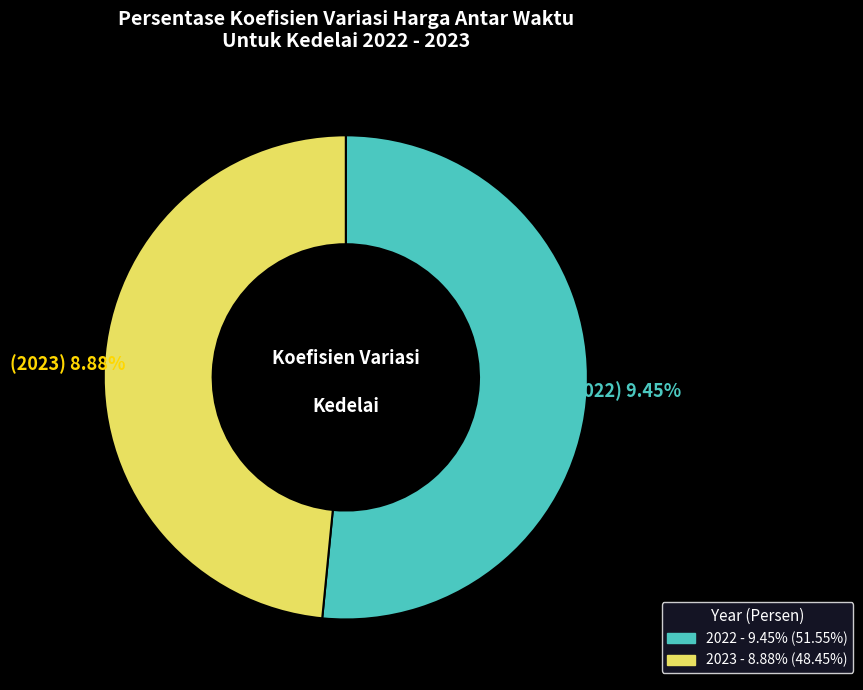

How many segments does this pie chart have?

2